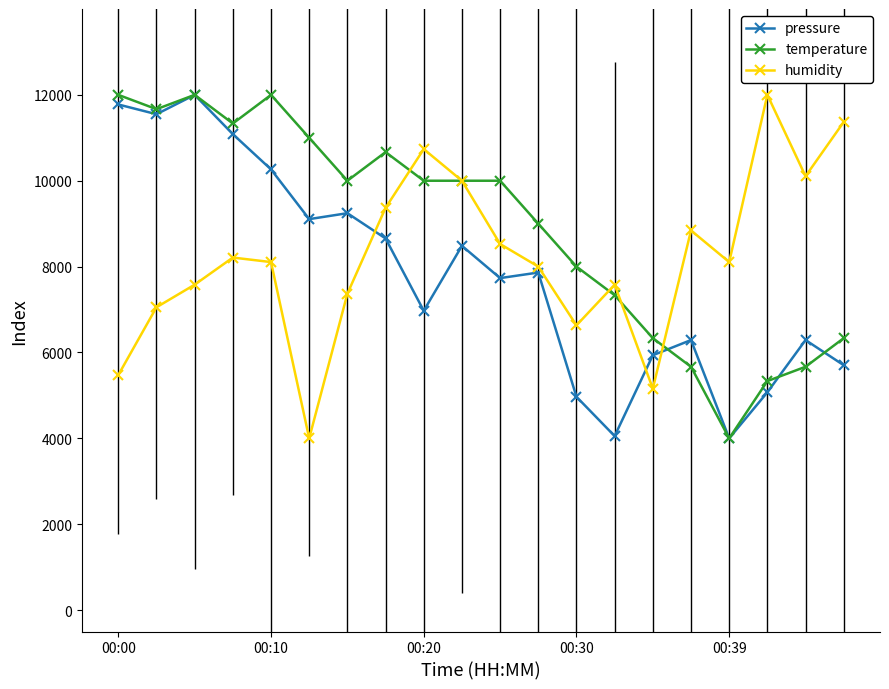

Which series reaches the maximum Y coordinate?

pressure